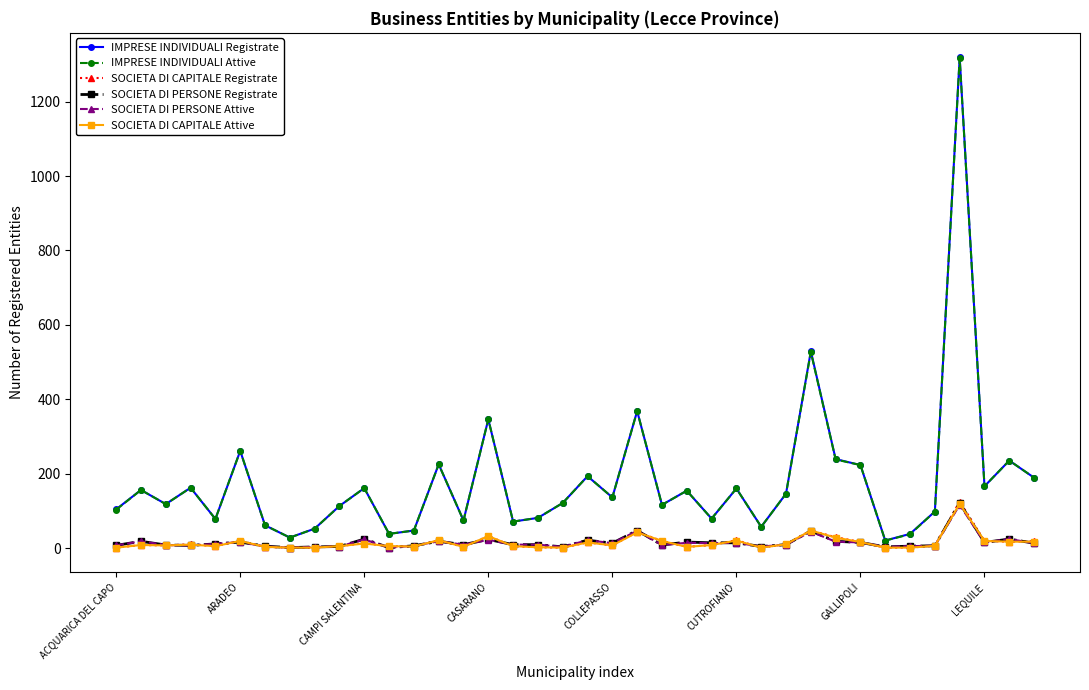

True or false: SOCIETA DI PERSONE Registrate has more than 1 interior local peaks.

True